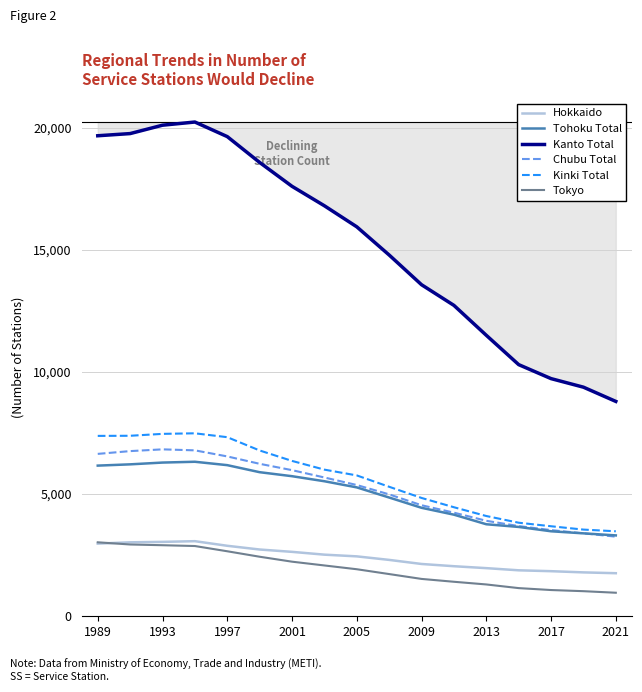

Which series has the largest range (max minus min)?

Kanto Total